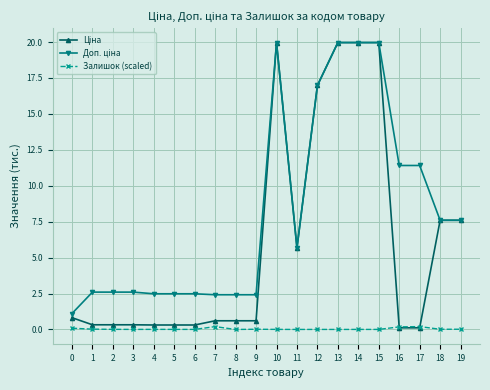

True or false: Доп. ціна and Ціна cross at least once.

False